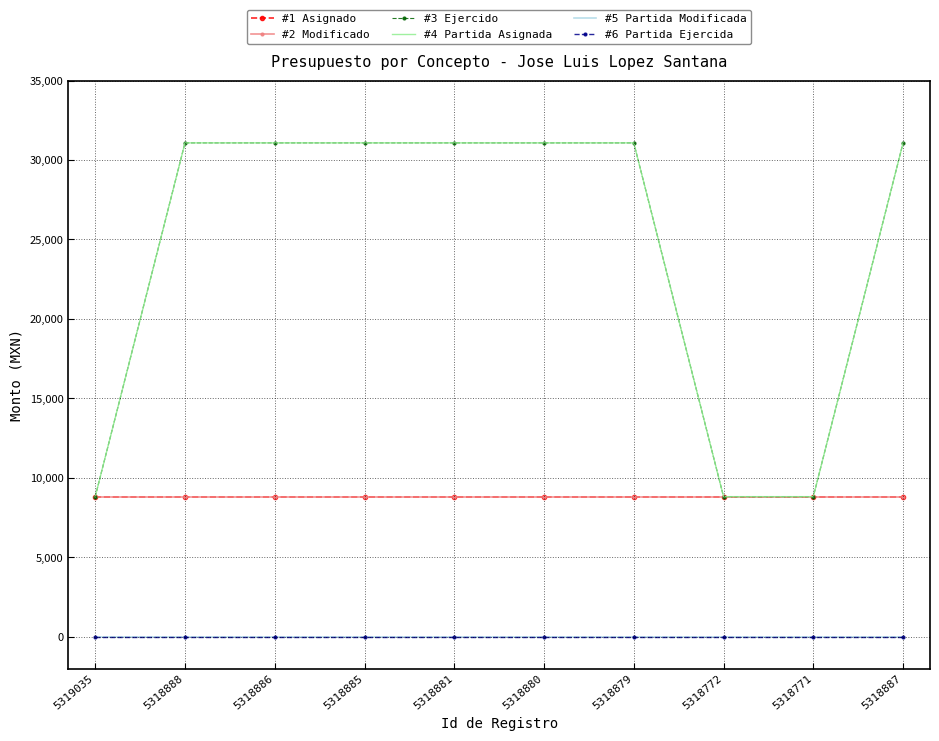

What is the label of the 10th point from the left?

5318887